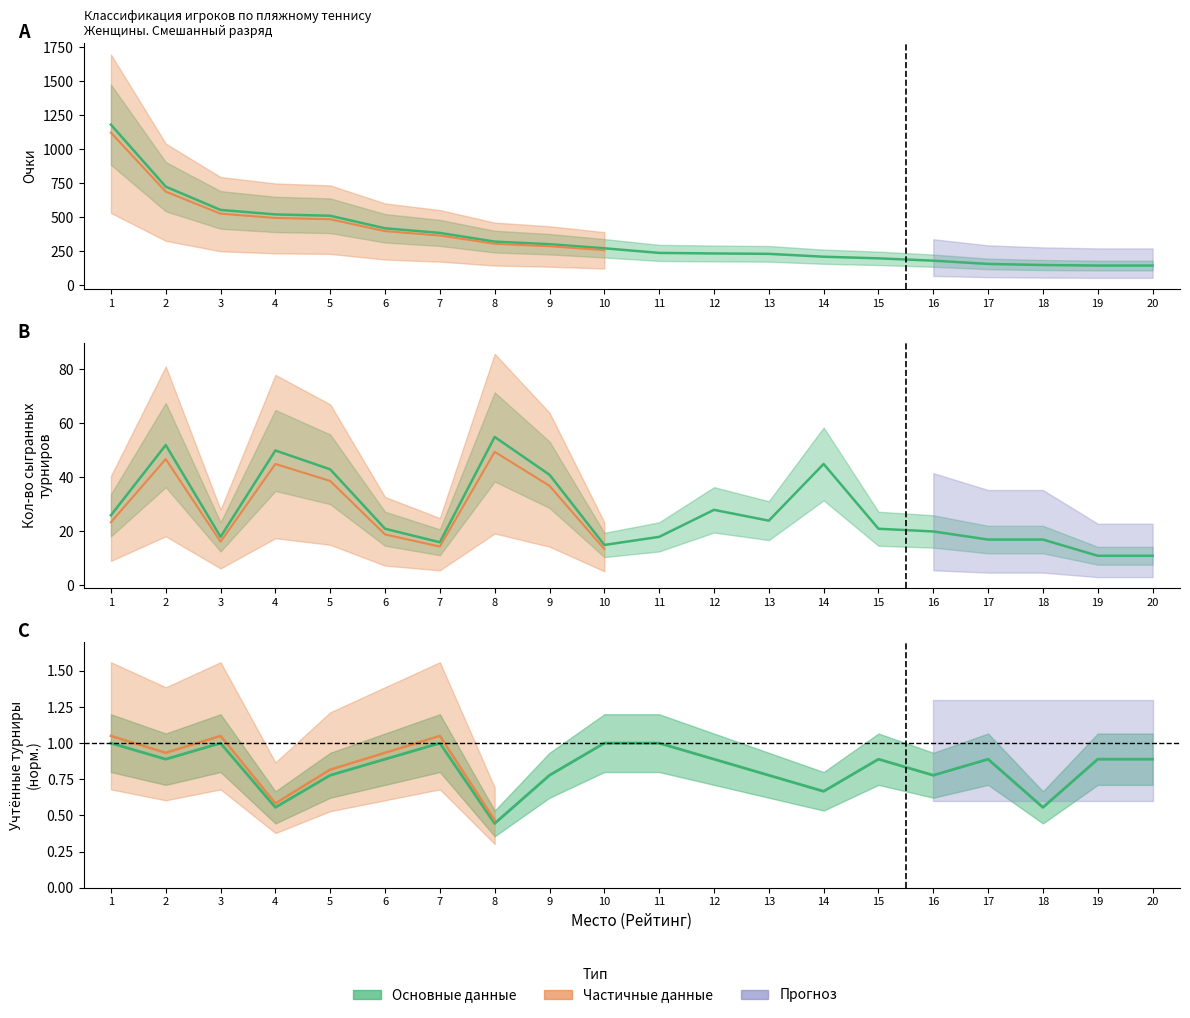

Between 15 and 20, which series saw the biggest shift?

Очки